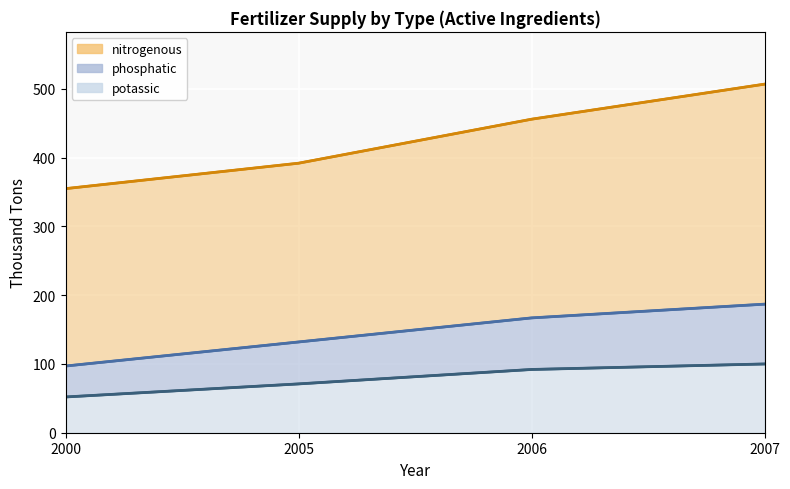

The nitrogenous (line) series shows 355 at 2000. True or false?

True